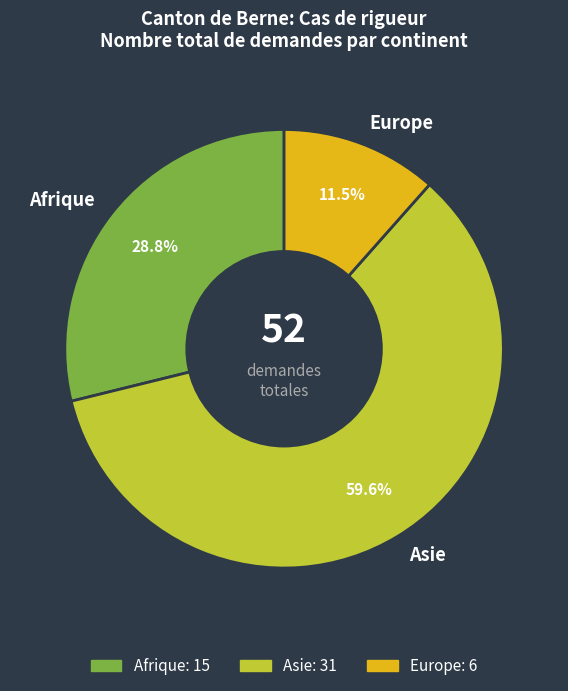

What percentage is NOT represented by Europe?

88.5%